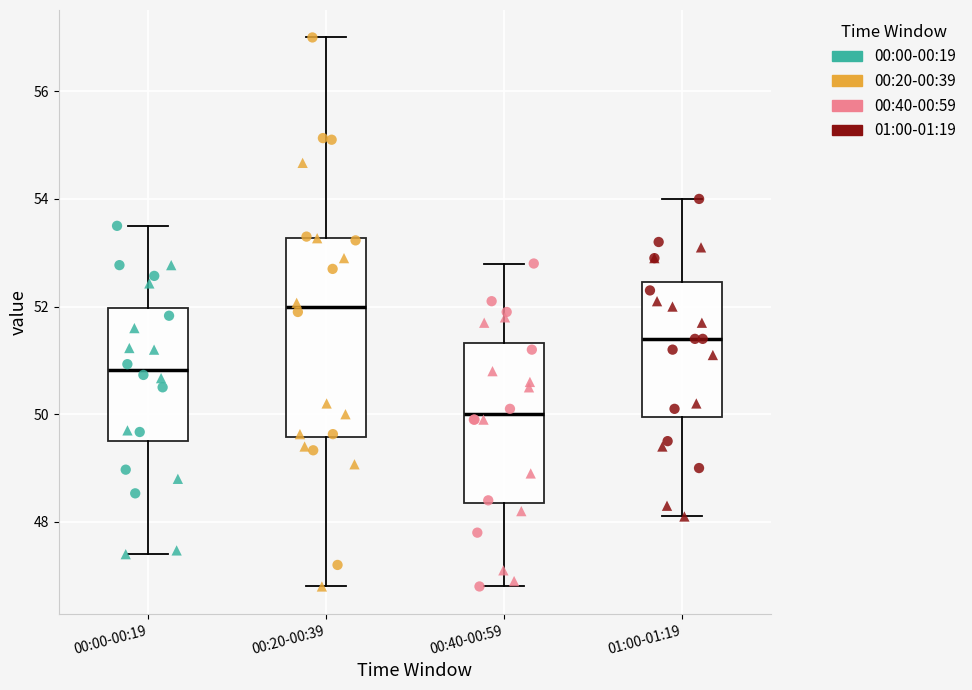

Reading left to right, read every box against the y-axis: the position of its median line, the range the box covers, and the ends of its whiskers. The values are not printed on the chart, so give them approximately, as read against the axis.

00:00-00:19: median 50.8, box 49.4 to 52.0, whiskers 47.4 to 53.6
00:20-00:39: median 52.0, box 49.6 to 53.2, whiskers 46.8 to 57.0
00:40-00:59: median 50.0, box 48.4 to 51.4, whiskers 46.8 to 52.8
01:00-01:19: median 51.4, box 50.0 to 52.4, whiskers 48.2 to 54.0